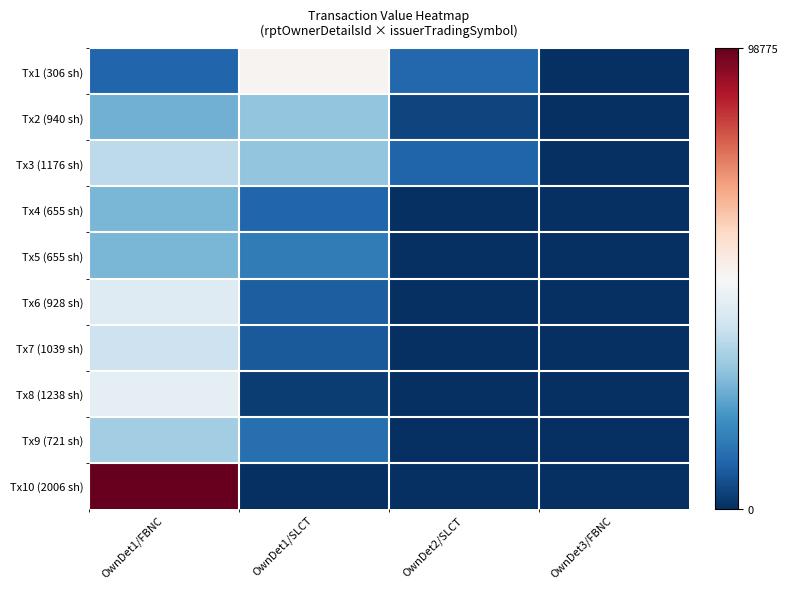

What is the spread (max minus min) of values at OwnDet1/FBNC?

88420